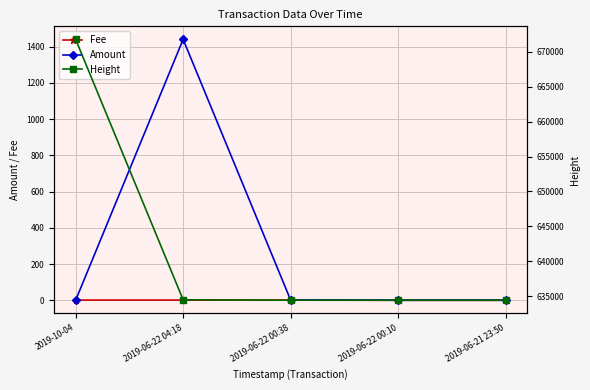

List the labels in order of Height value, smallest first.

2019-06-21 23:50, 2019-06-22 00:10, 2019-06-22 00:38, 2019-06-22 04:18, 2019-10-04